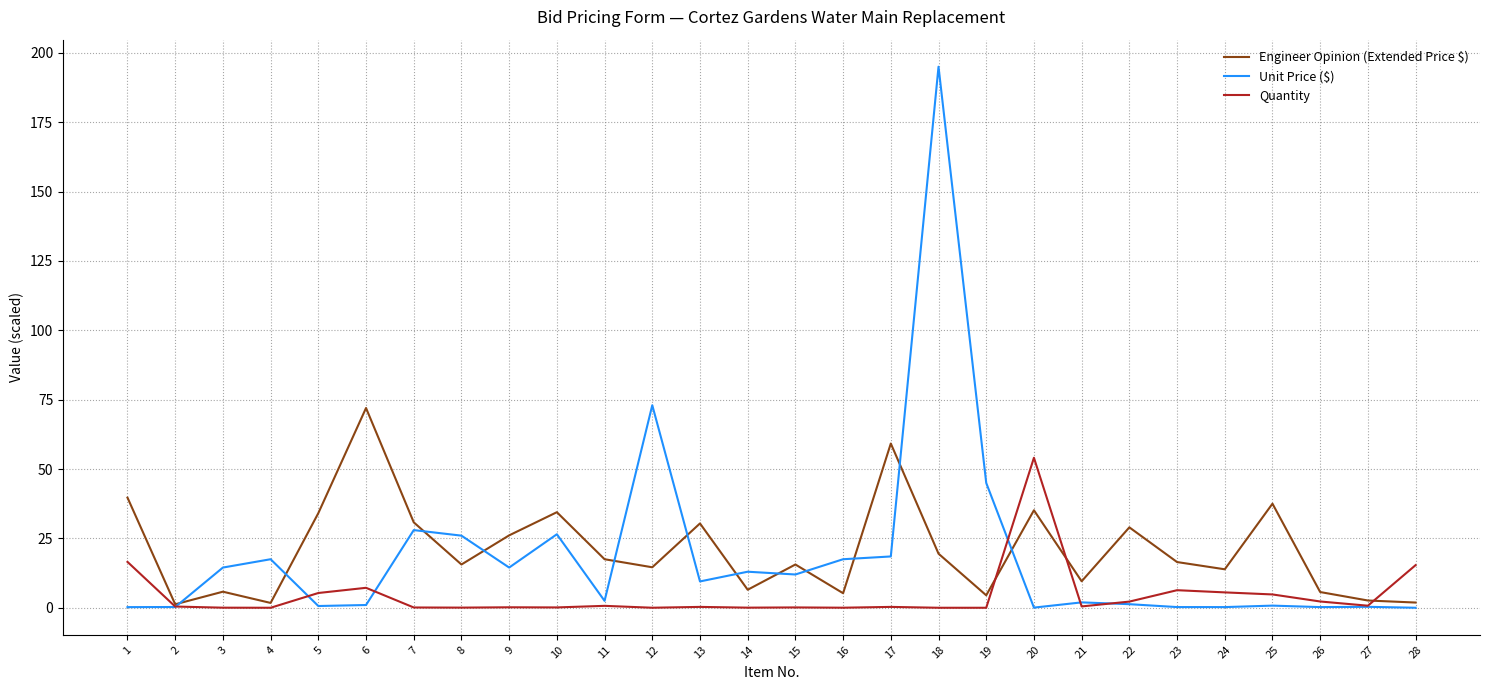

True or false: Quantity has a value of 5.3 at 5.

True